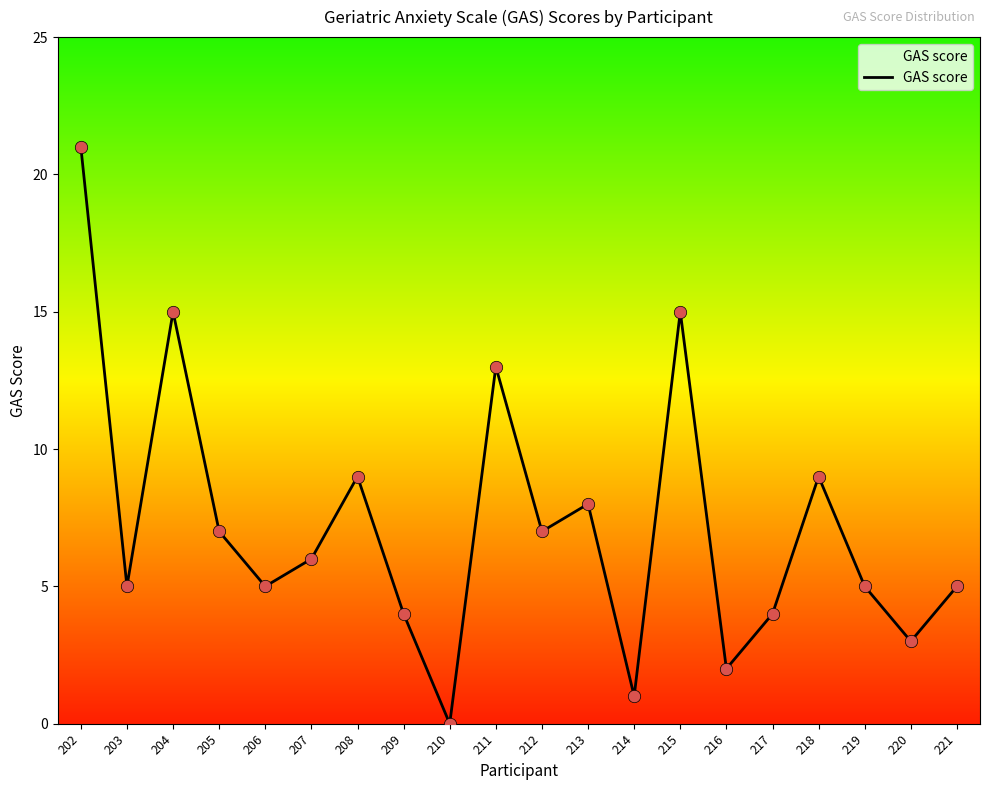

Approximately how many times larger is the value at 215 compared to 214?

15.0